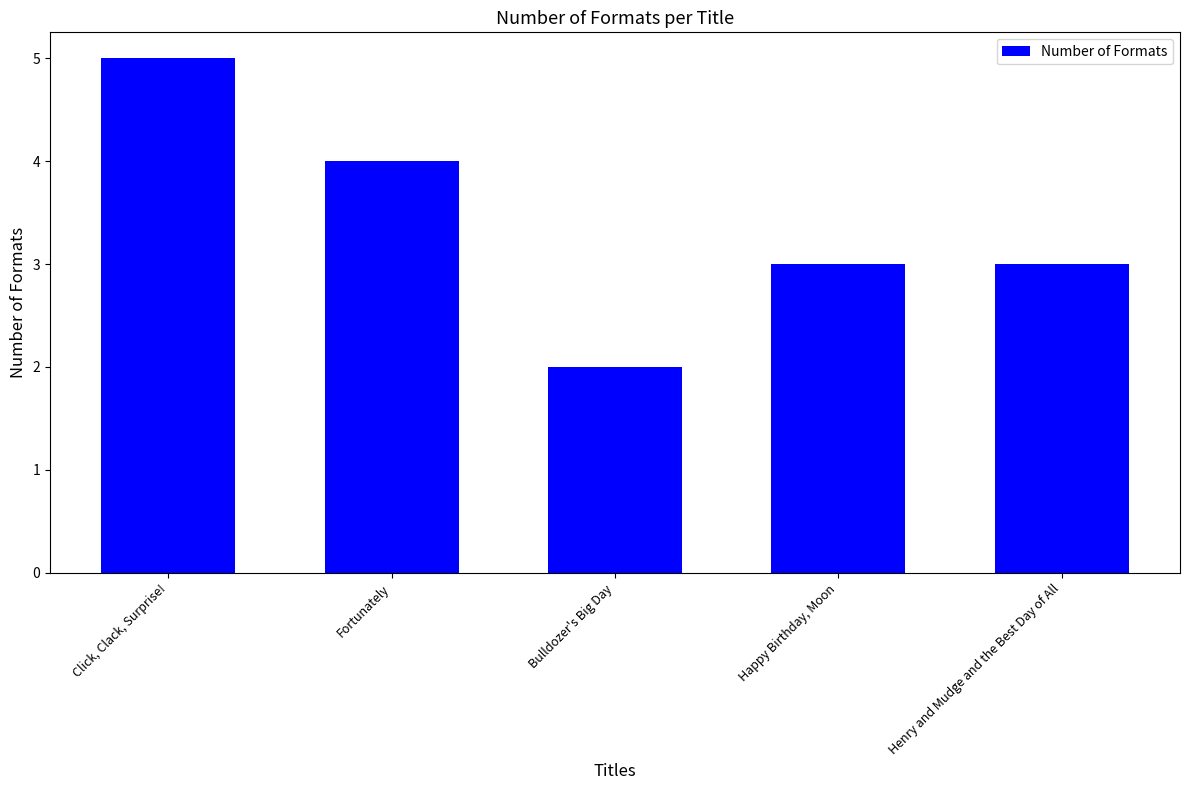

Does the chart contain any negative values?

No